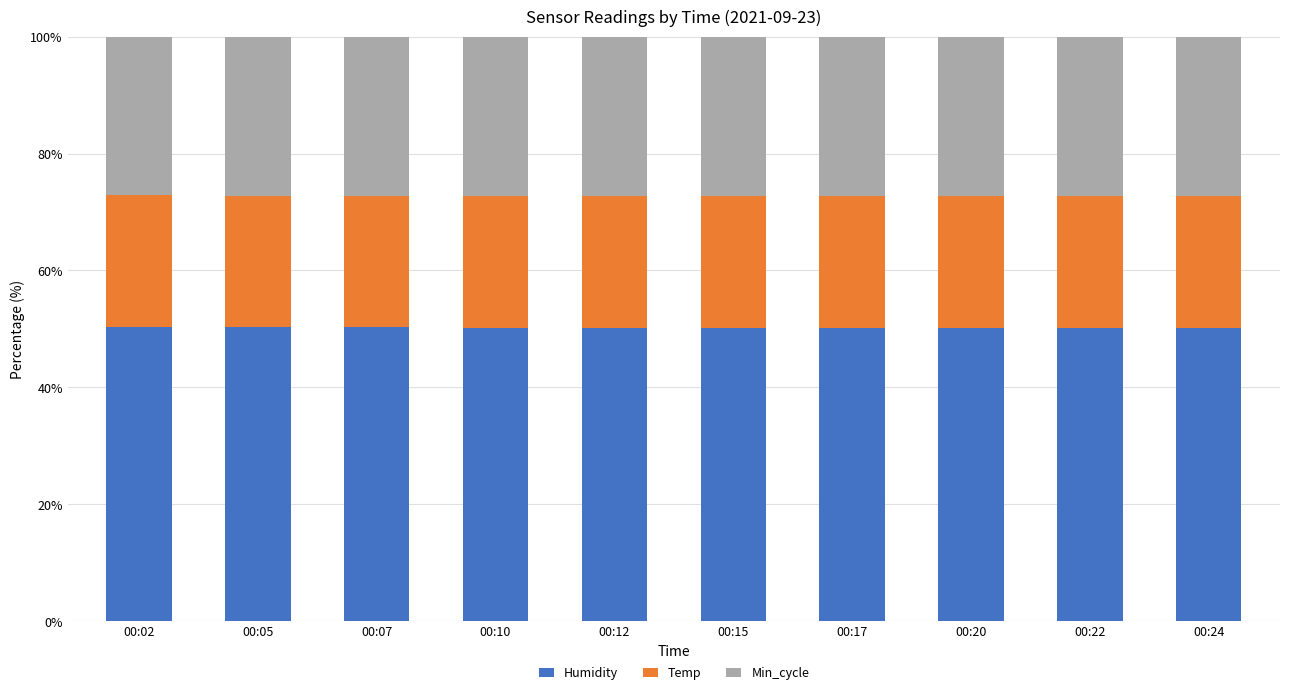

What is the minimum value for Humidity?

50.1